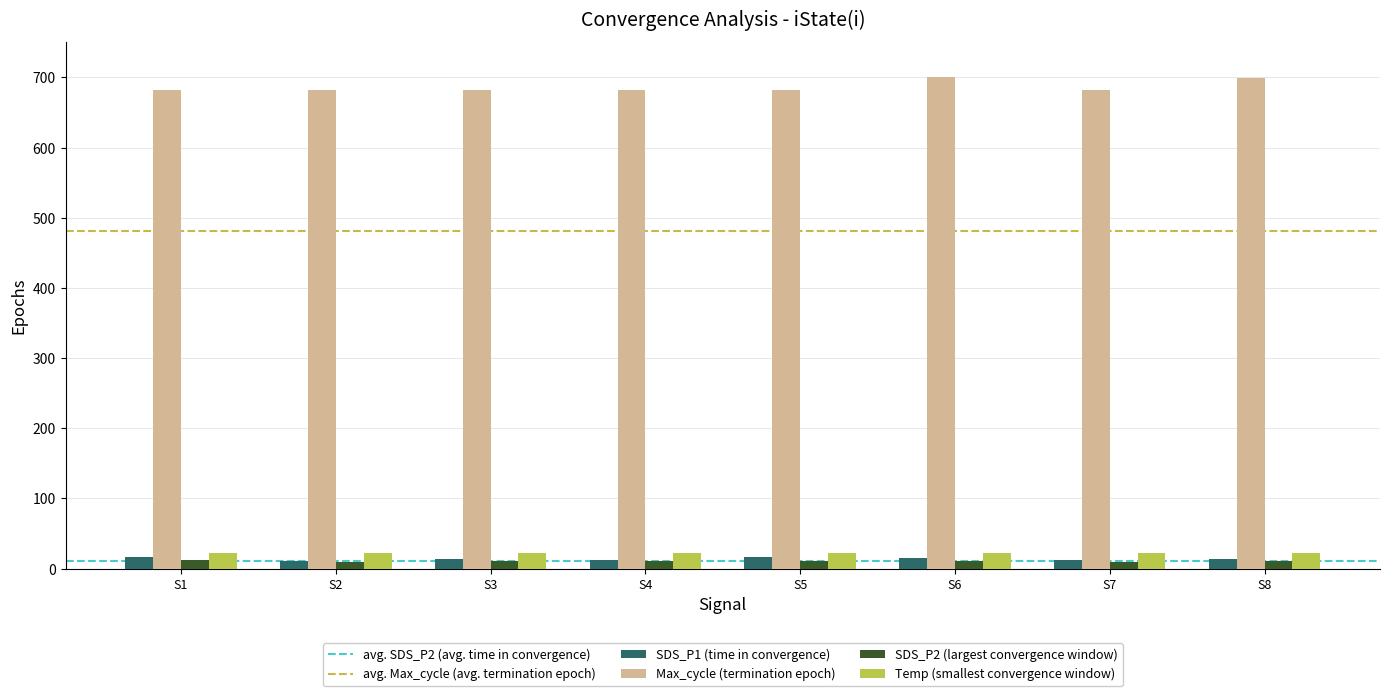

What is the sum of all Temp (smallest convergence window) values?

175.9